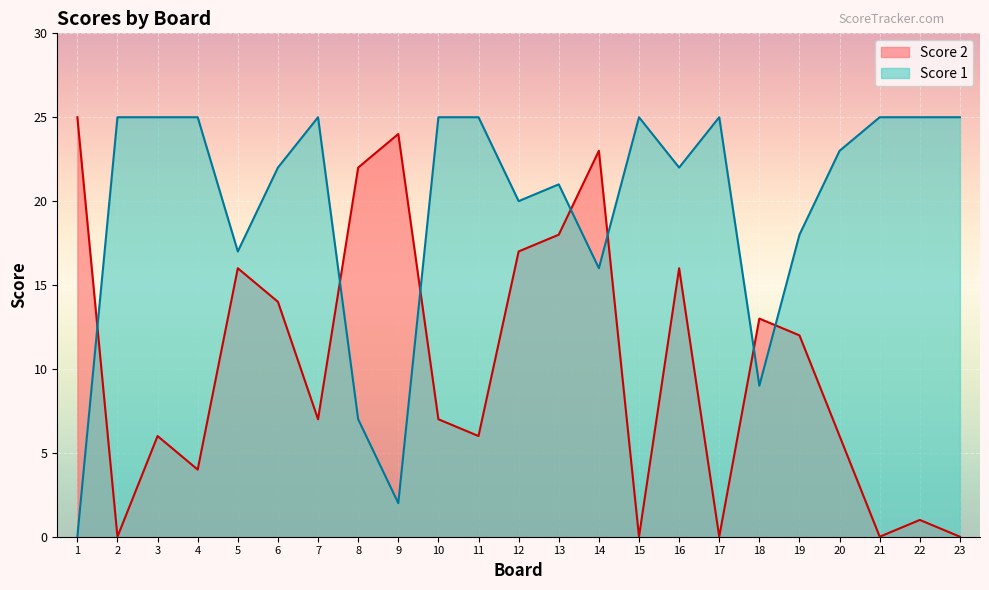

How many values in Score 1 are above zero?

22